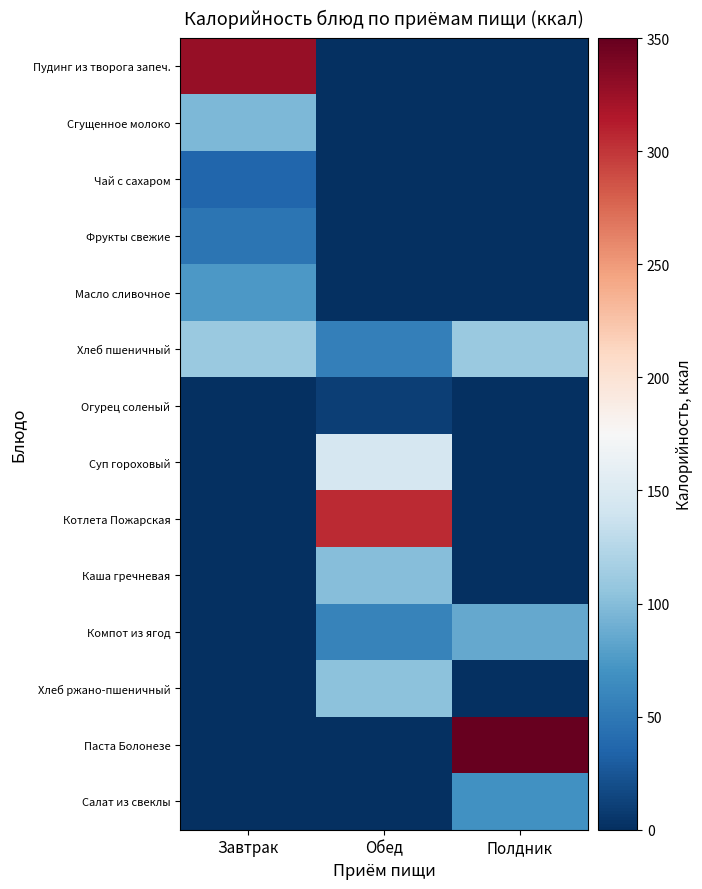

Rank the series by their maximum value, from highest to lowest.

Паста Болонезе, Пудинг из творога запеч., Котлета Пожарская, Суп гороховый, Хлеб пшеничный, Хлеб ржано-пшеничный, Каша гречневая, Сгущенное молоко, Компот из ягод, Масло сливочное, Салат из свеклы, Фрукты свежие, Чай с сахаром, Огурец соленый